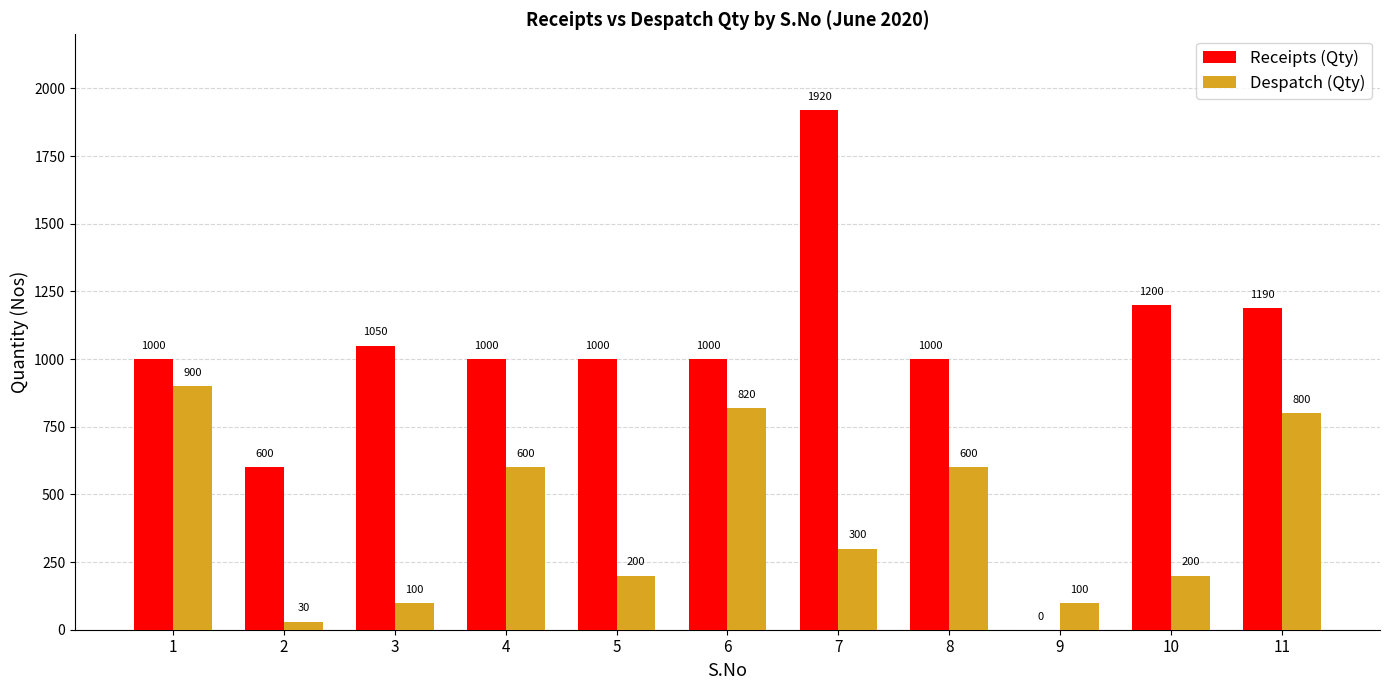

Reading left to right, list all the values displayed in this chart.

Receipts (Qty): 1=1000	2=600	3=1050	4=1000	5=1000	6=1000	7=1920	8=1000	9=0	10=1200	11=1190
Despatch (Qty): 1=900	2=30	3=100	4=600	5=200	6=820	7=300	8=600	9=100	10=200	11=800